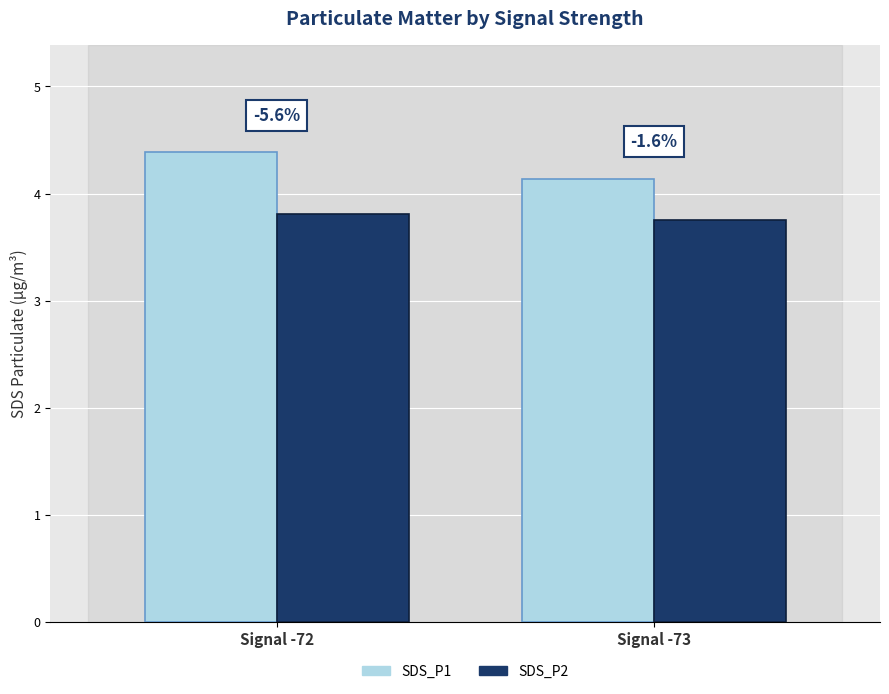

Does the chart contain stacked bars?

No